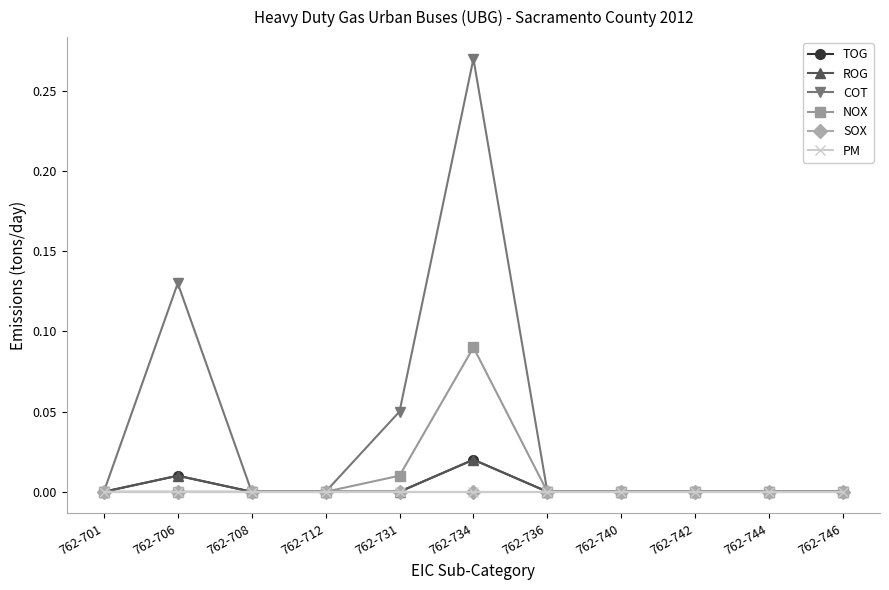

Is this an area chart (filled region under the line)?

No